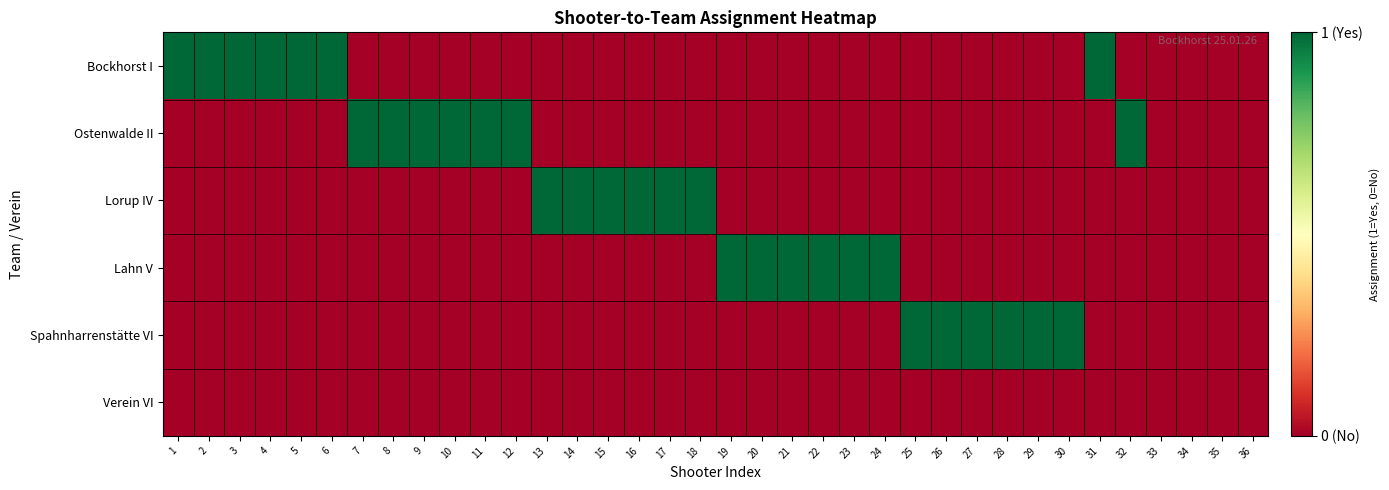

Rank the series at 21 from highest to lowest value.

Lahn V, Bockhorst I, Ostenwalde II, Lorup IV, Spahnharrenstätte VI, Verein VI